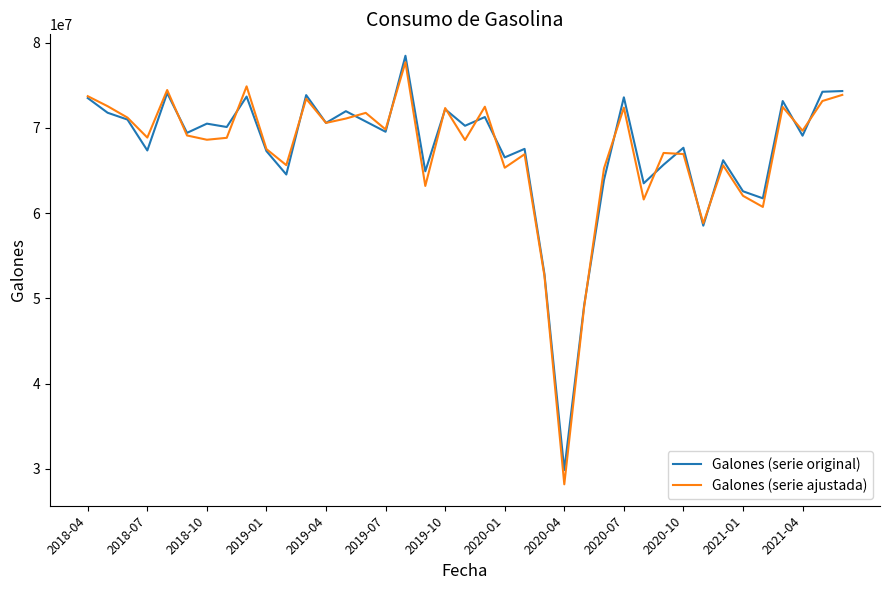

What is the maximum value for Galones (serie original)?

78454651